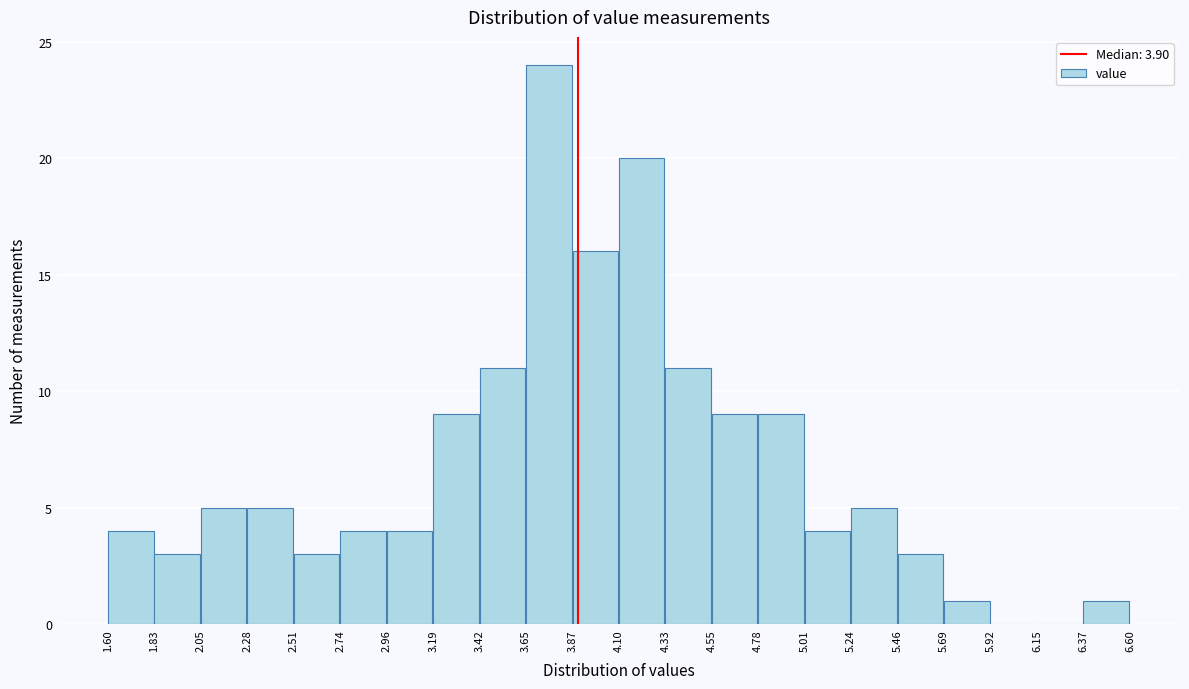

Over which range of the x-axis is the bar tallest?

3.65 to 3.87